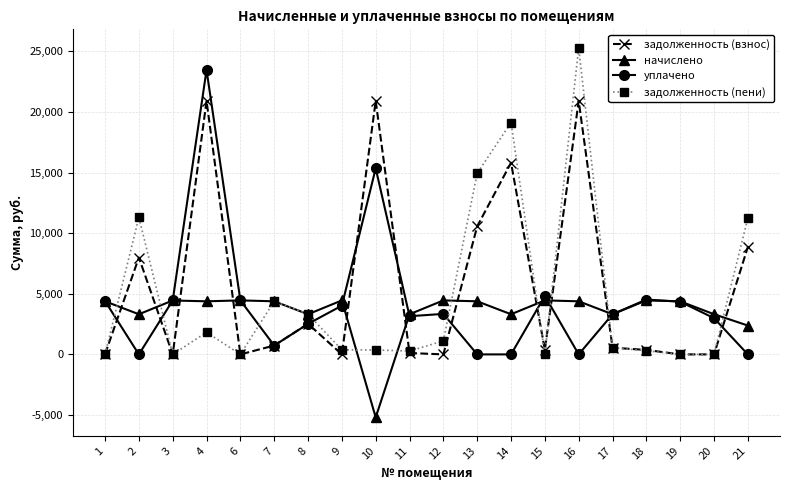

In уплачено, how many points are higher than both neighbors (excluding endpoints)?

5